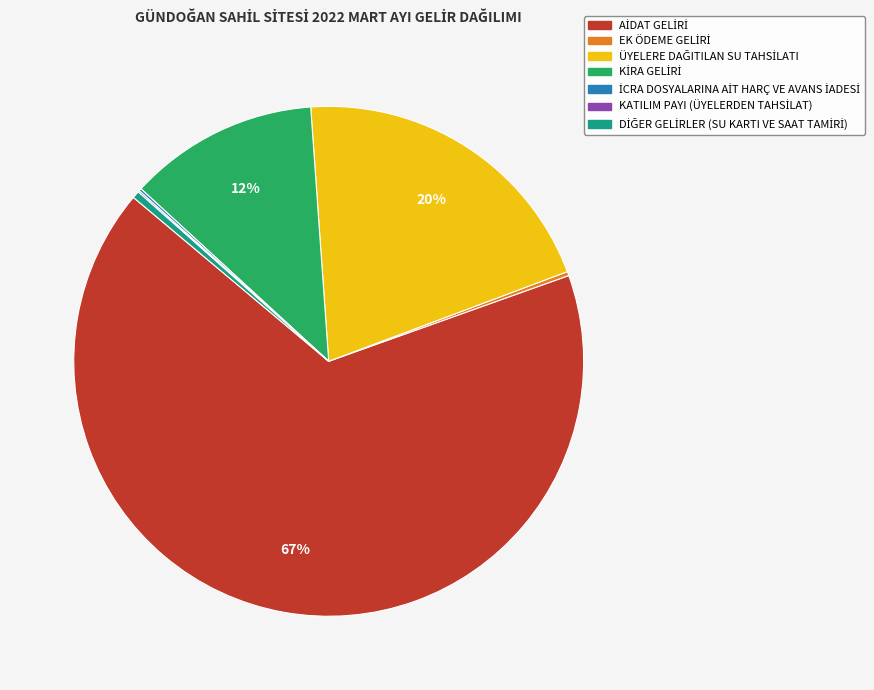

To the nearest percent, what is the average slice percentage?

14%